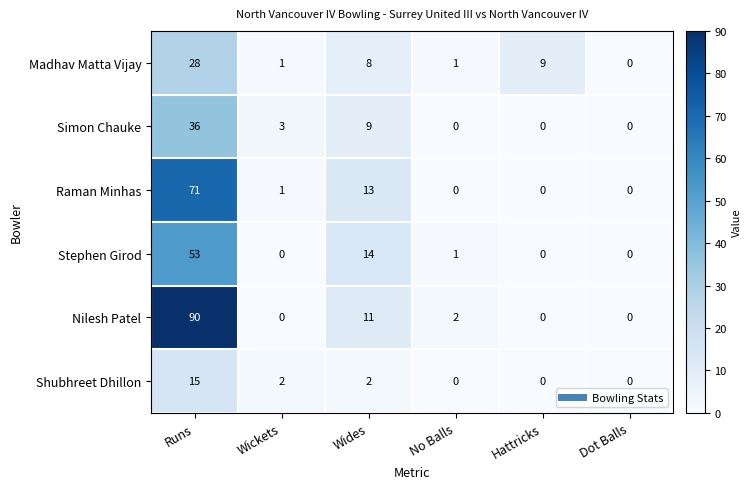

What is the average value of the Madhav Matta Vijay series?

8